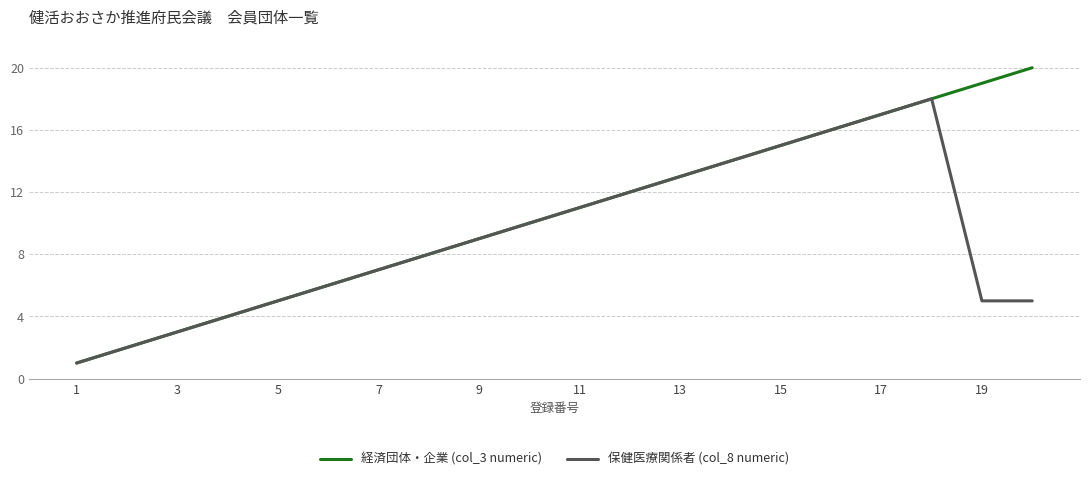

Which series has the widest spread of values?

経済団体・企業 (col_3 numeric)